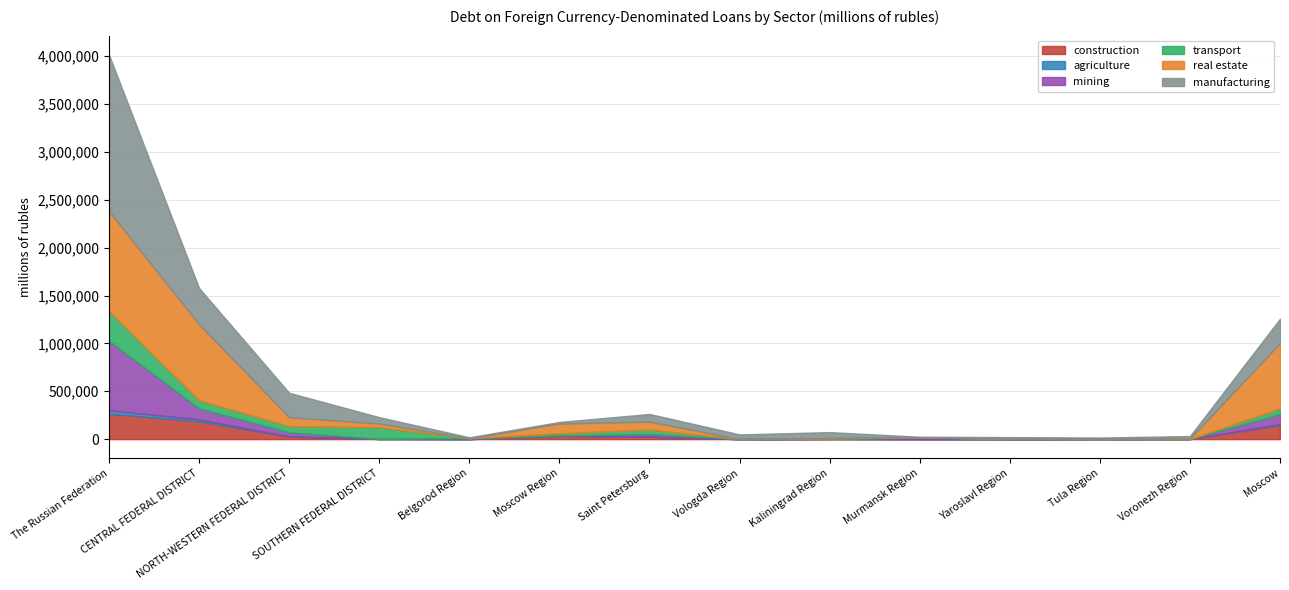

Rank the series at Belgorod Region from highest to lowest value.

manufacturing, mining, agriculture, construction, transport, real estate